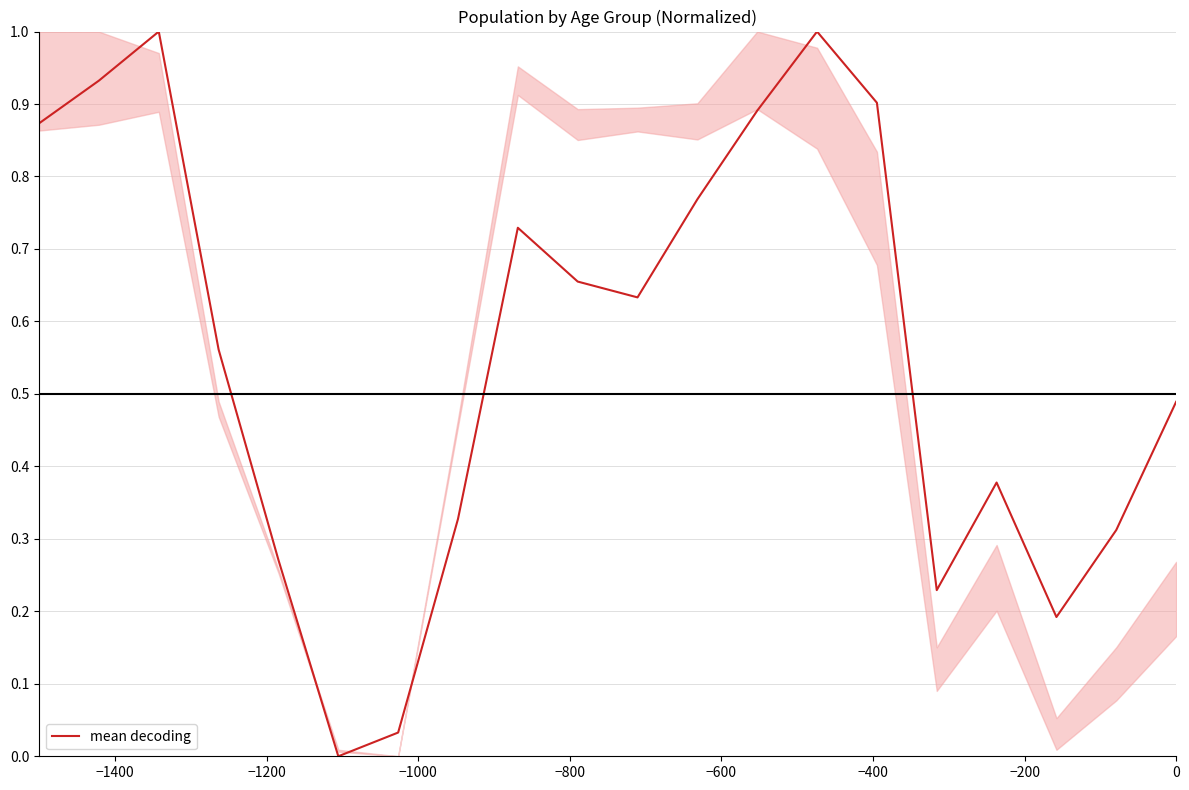

How many values are above zero?

19